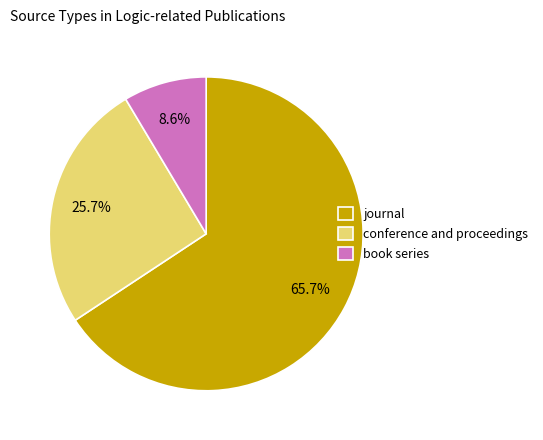

True or false: conference and proceedings accounts for 26% of the total.

True